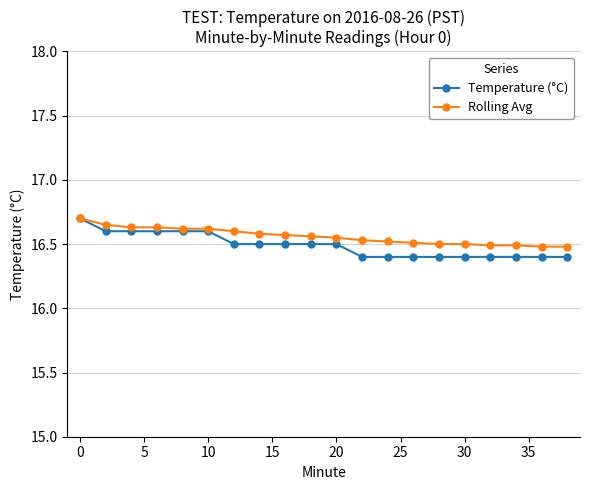

Which series has the largest range (max minus min)?

Temperature (°C)